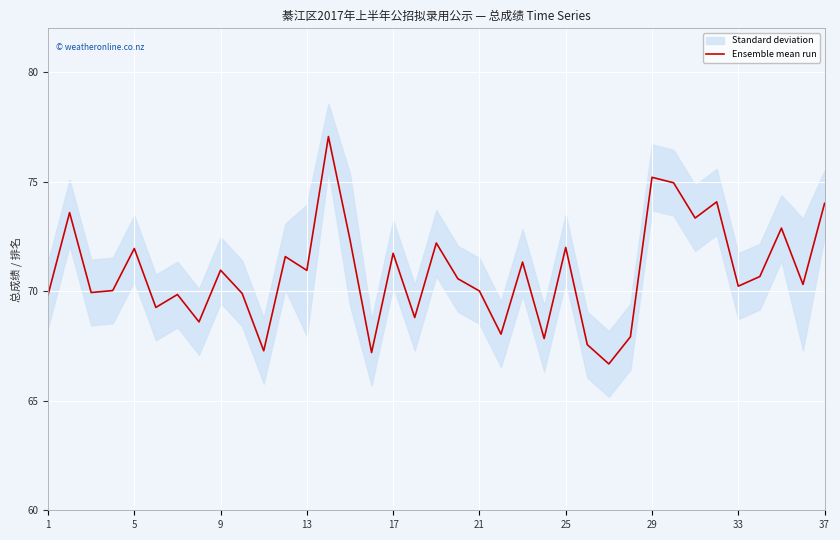

The value of Ensemble mean run at 5 is 72.0. True or false?

True